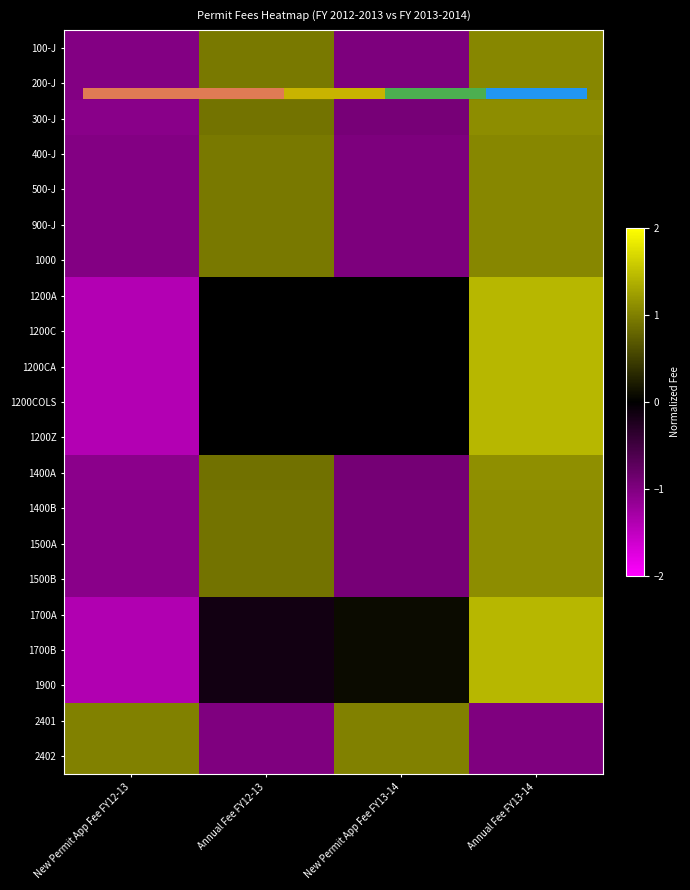

List the labels in order of 1200COLS value, largest first.

Annual Fee FY13-14, Annual Fee FY12-13, New Permit App Fee FY13-14, New Permit App Fee FY12-13